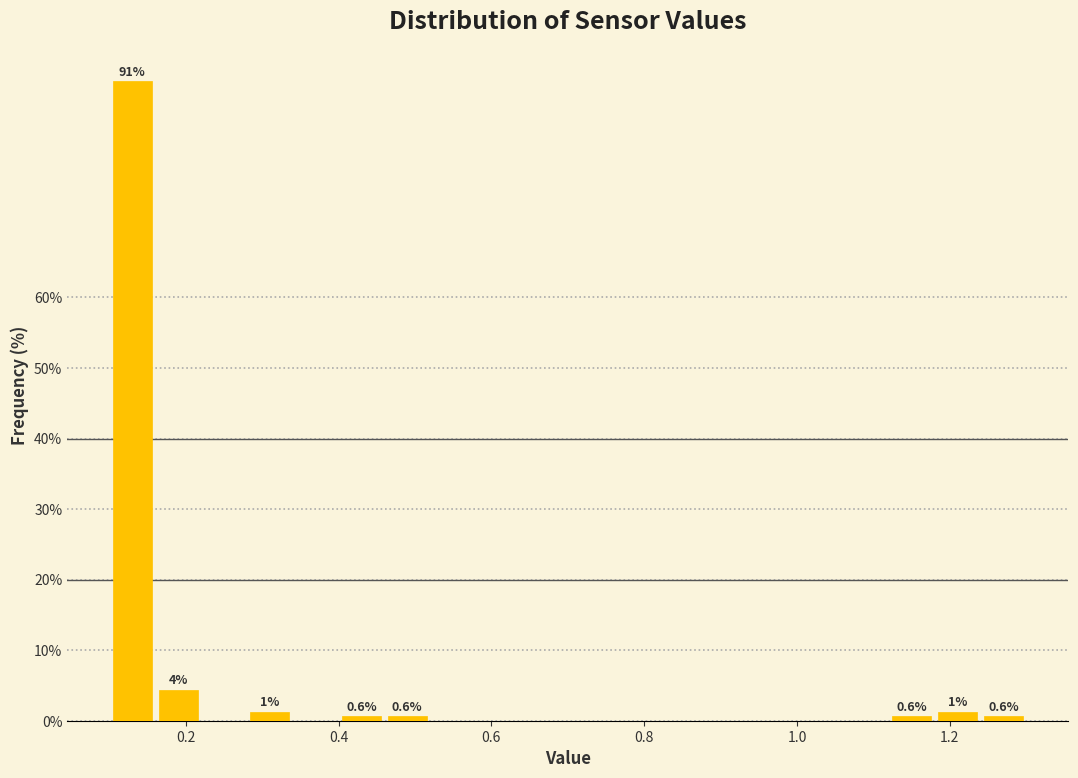

Around what value on the x-axis is the tallest bar? Give the approximate position of its centre, as read against the axis.

0.14